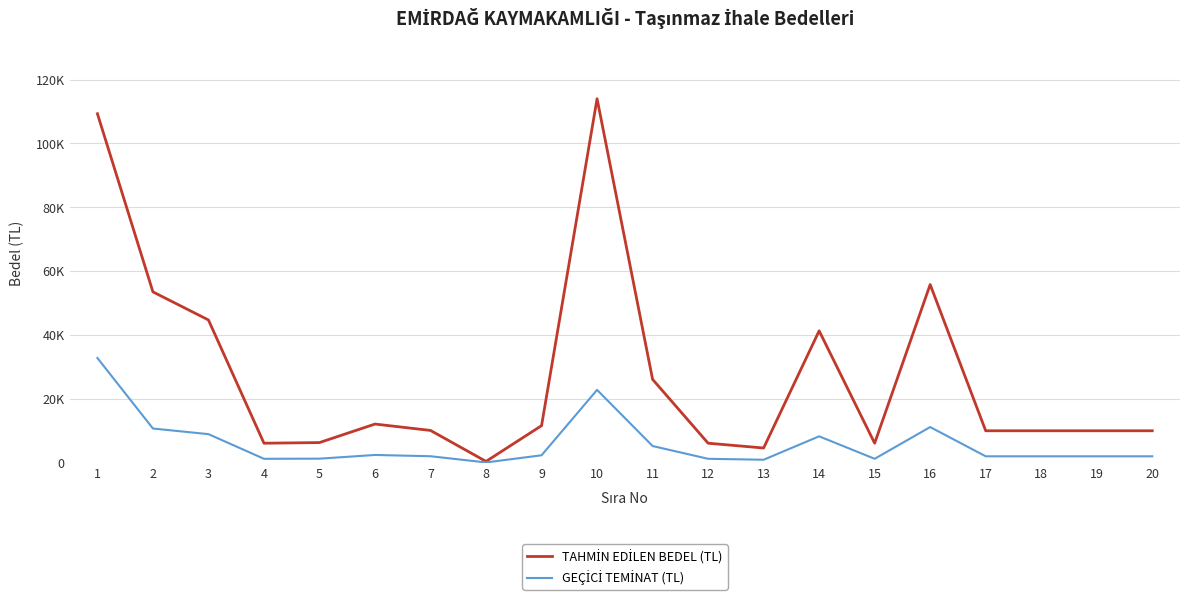

At how many categories does at least one series exceed 88597?

2